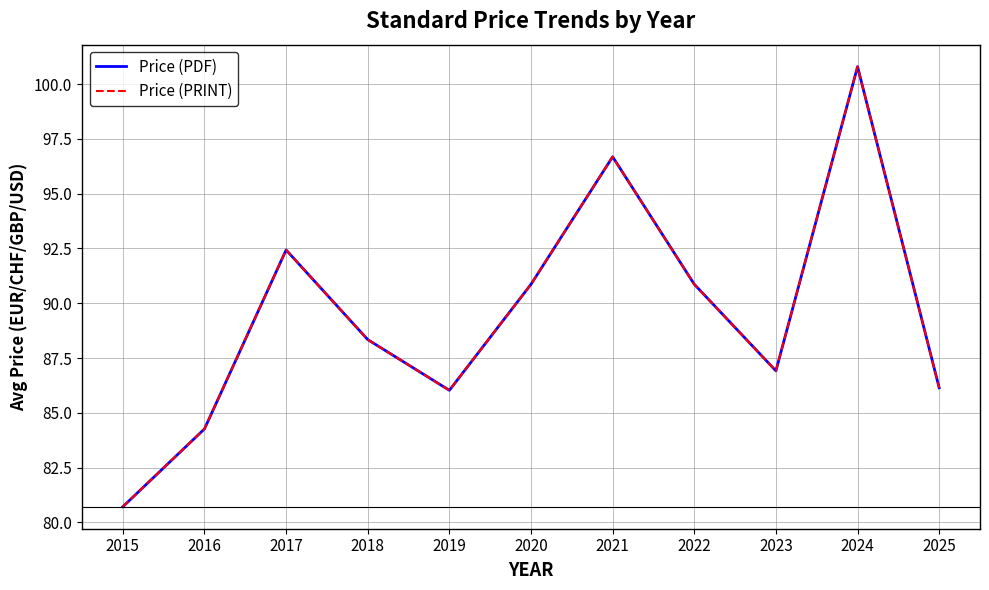

Does the chart display data point markers on the line(s)?

No